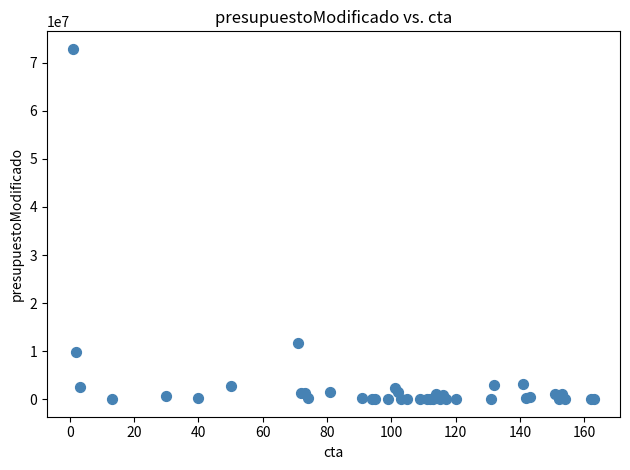

What Y value in the scatter plot is closest to 36447749?

11636067